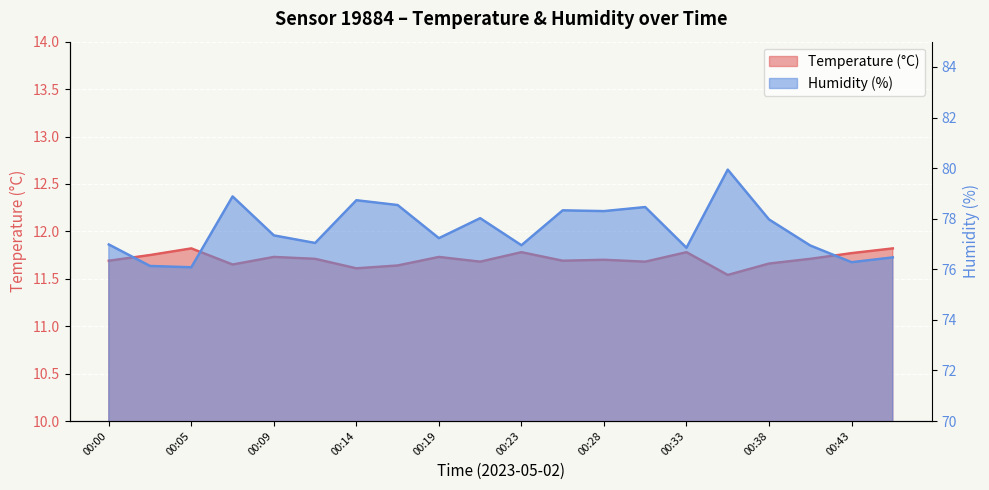

True or false: Humidity (%) and Temperature (°C) cross at least once.

False